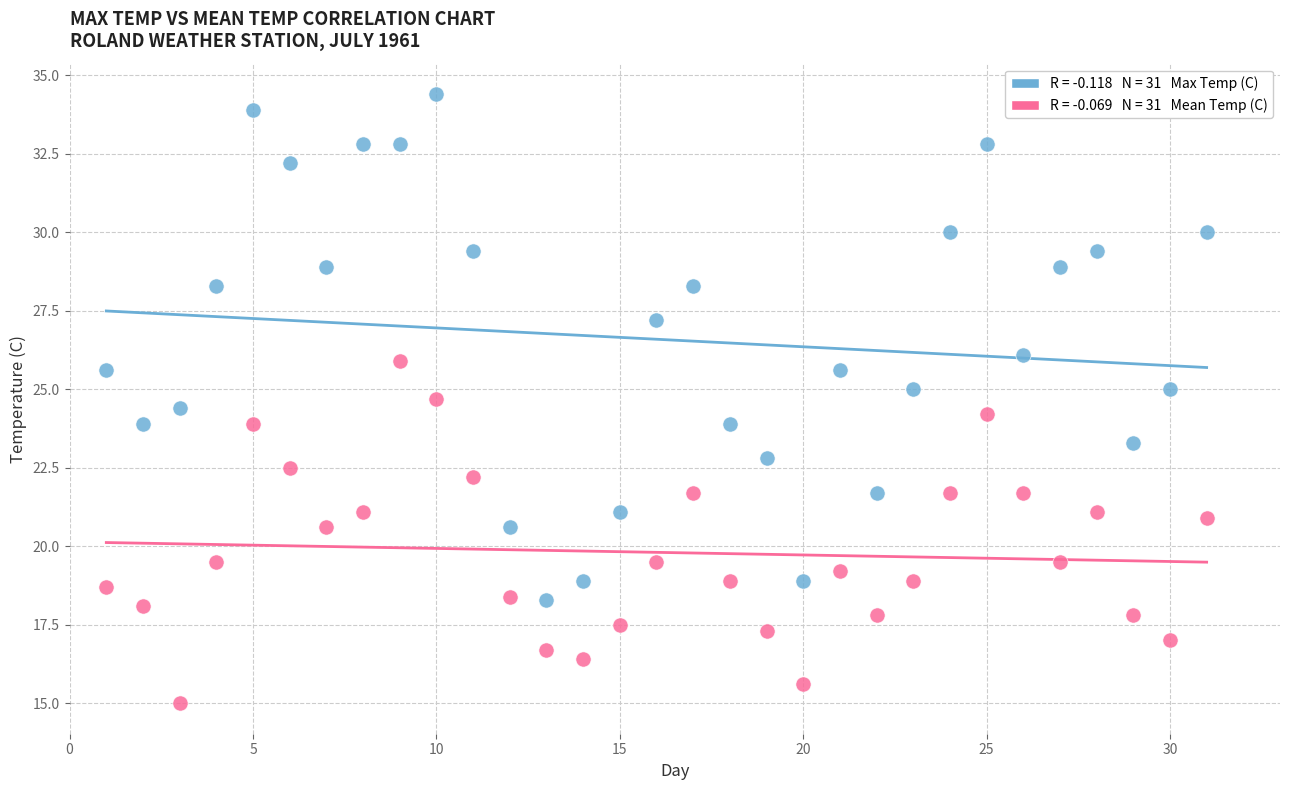

Across all data points, what is the range of X values (max minus min)?

30.0